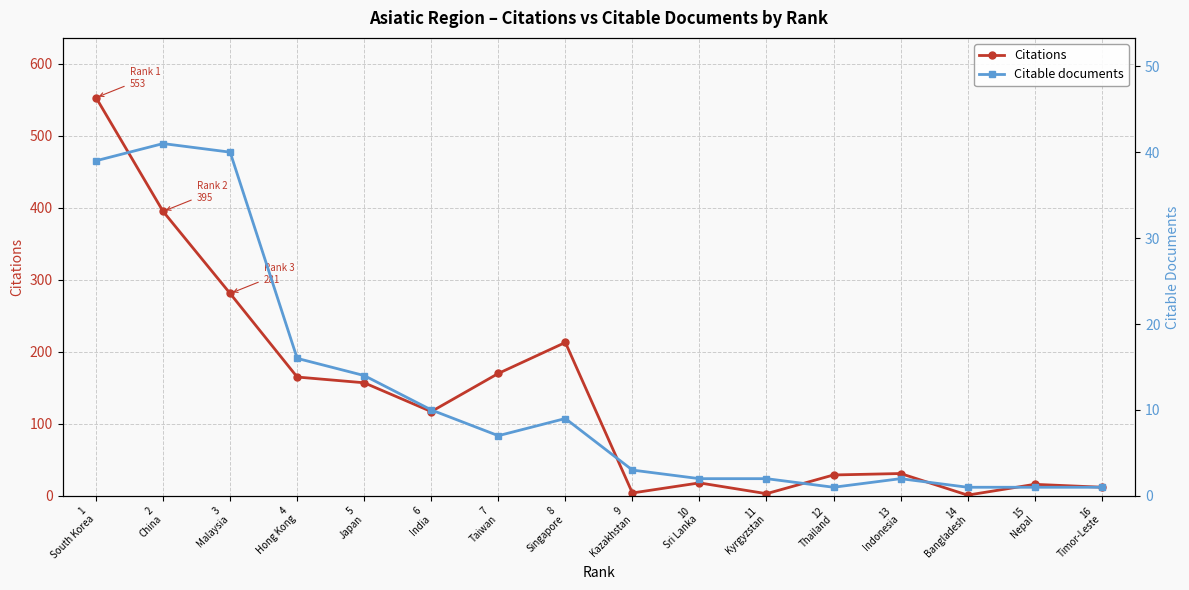

Does the chart display data point markers on the line(s)?

Yes